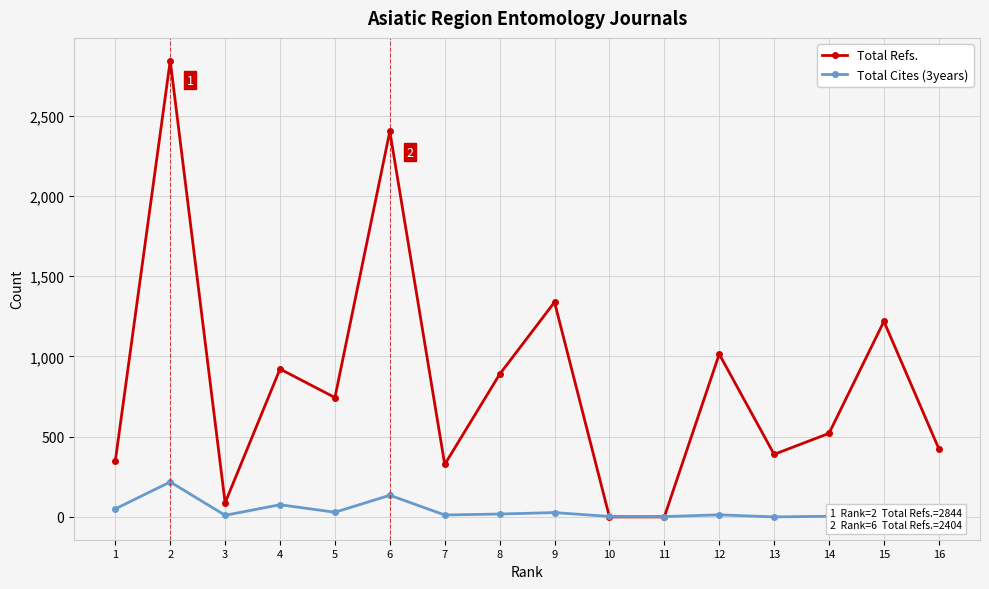

Is it true that Total Cites (3years) equals -123 at 13?

False